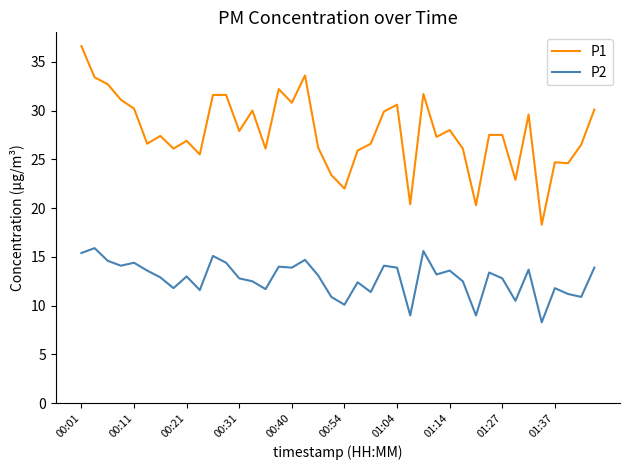

Which series has the widest spread of values?

P1